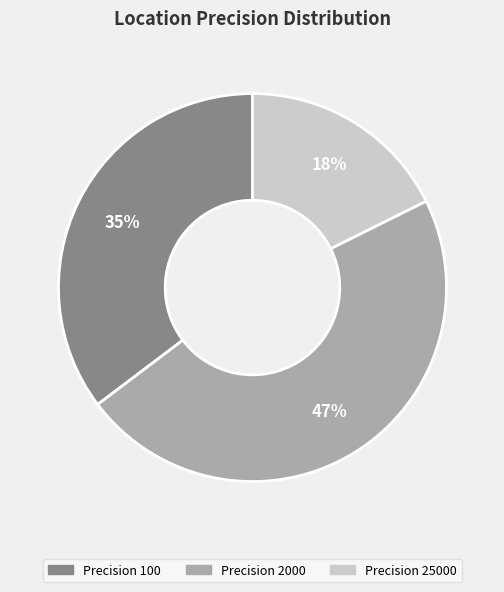

How many segments does this pie chart have?

3